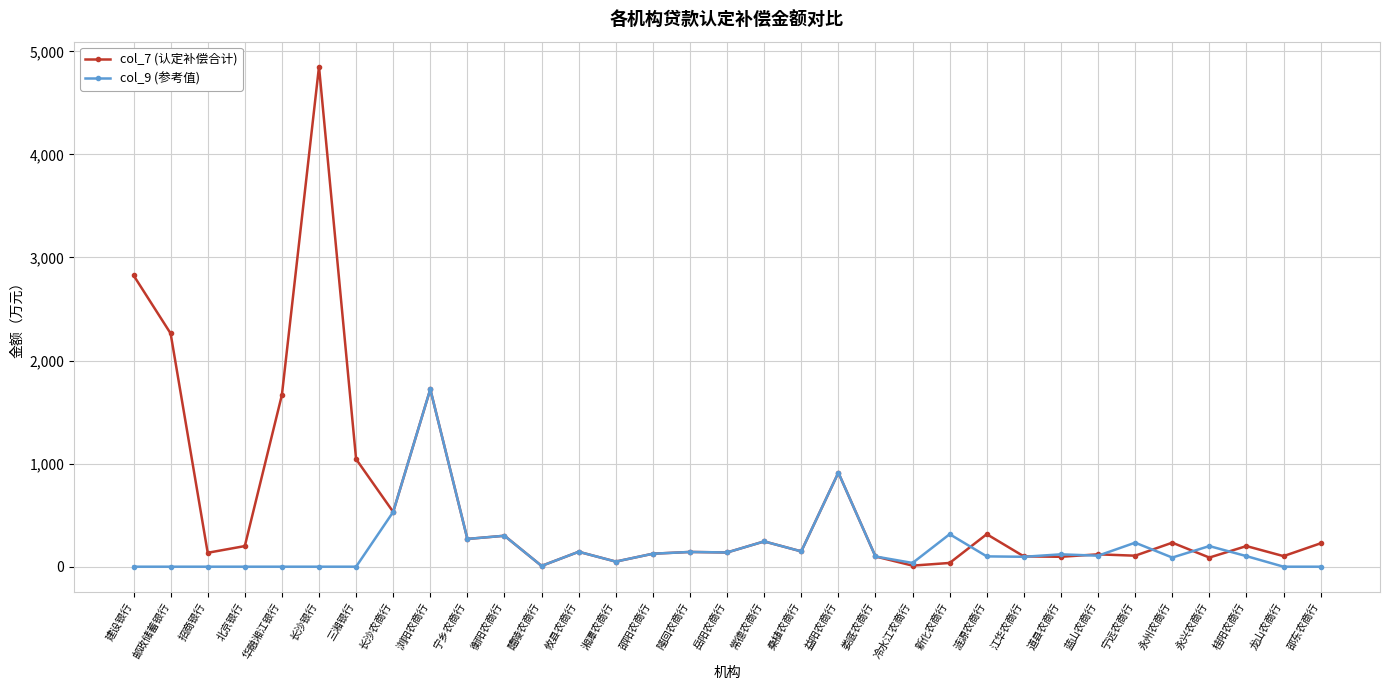

Which category has the highest value in the col_9 (参考值) series?

浏阳农商行